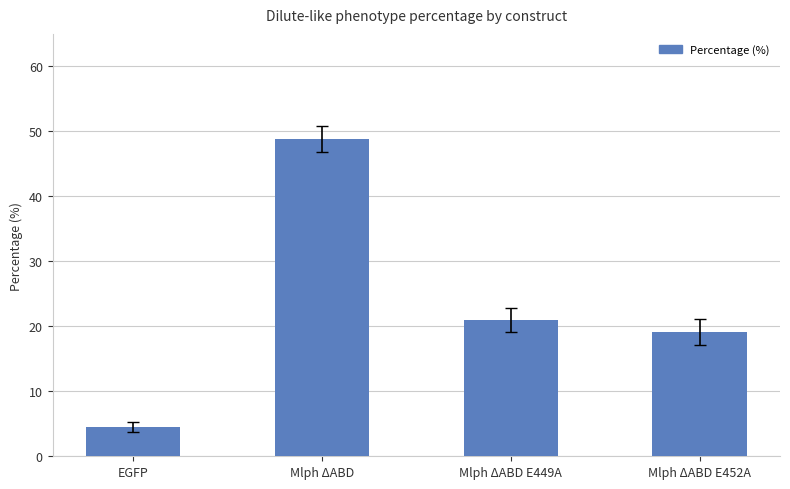

Rank the categories by value from lowest to highest.

EGFP, Mlph ΔABD E452A, Mlph ΔABD E449A, Mlph ΔABD